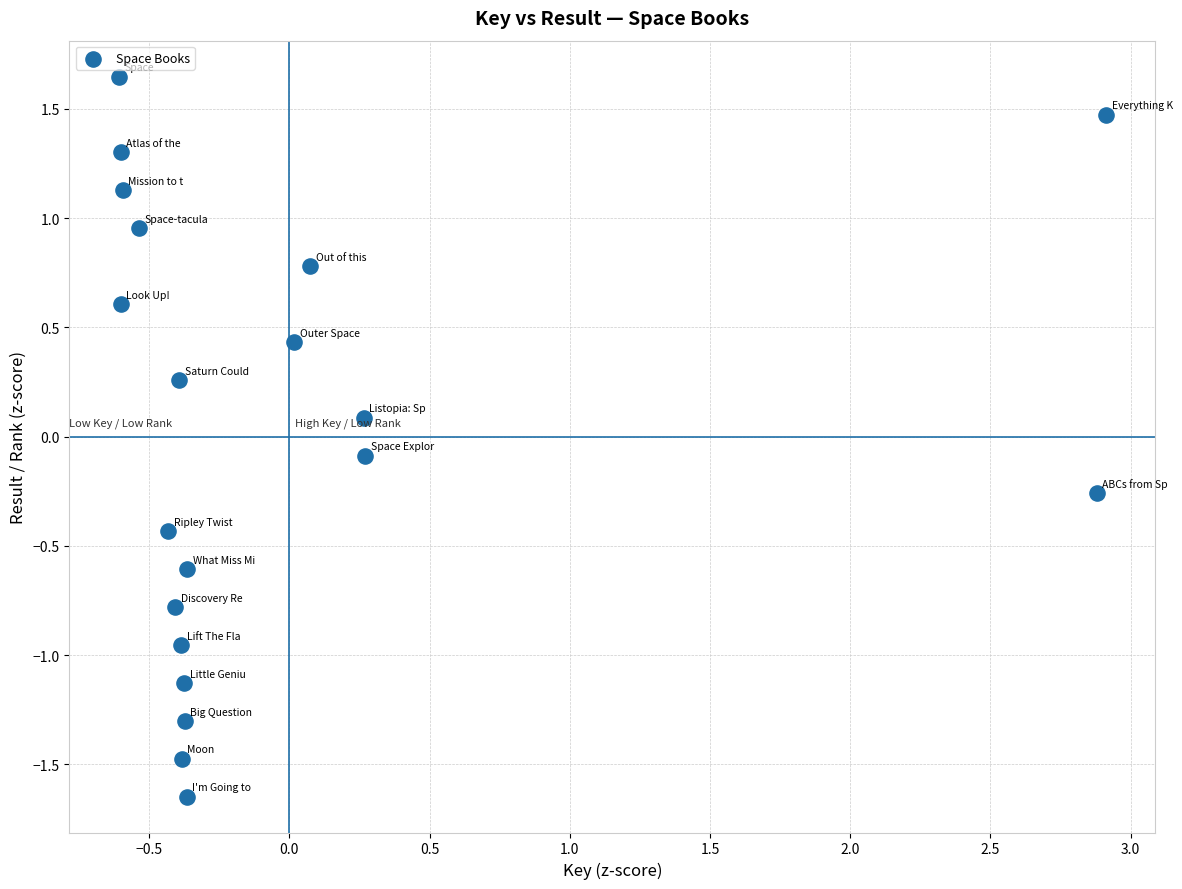

What is the range of Y values (max minus min)?

3.3